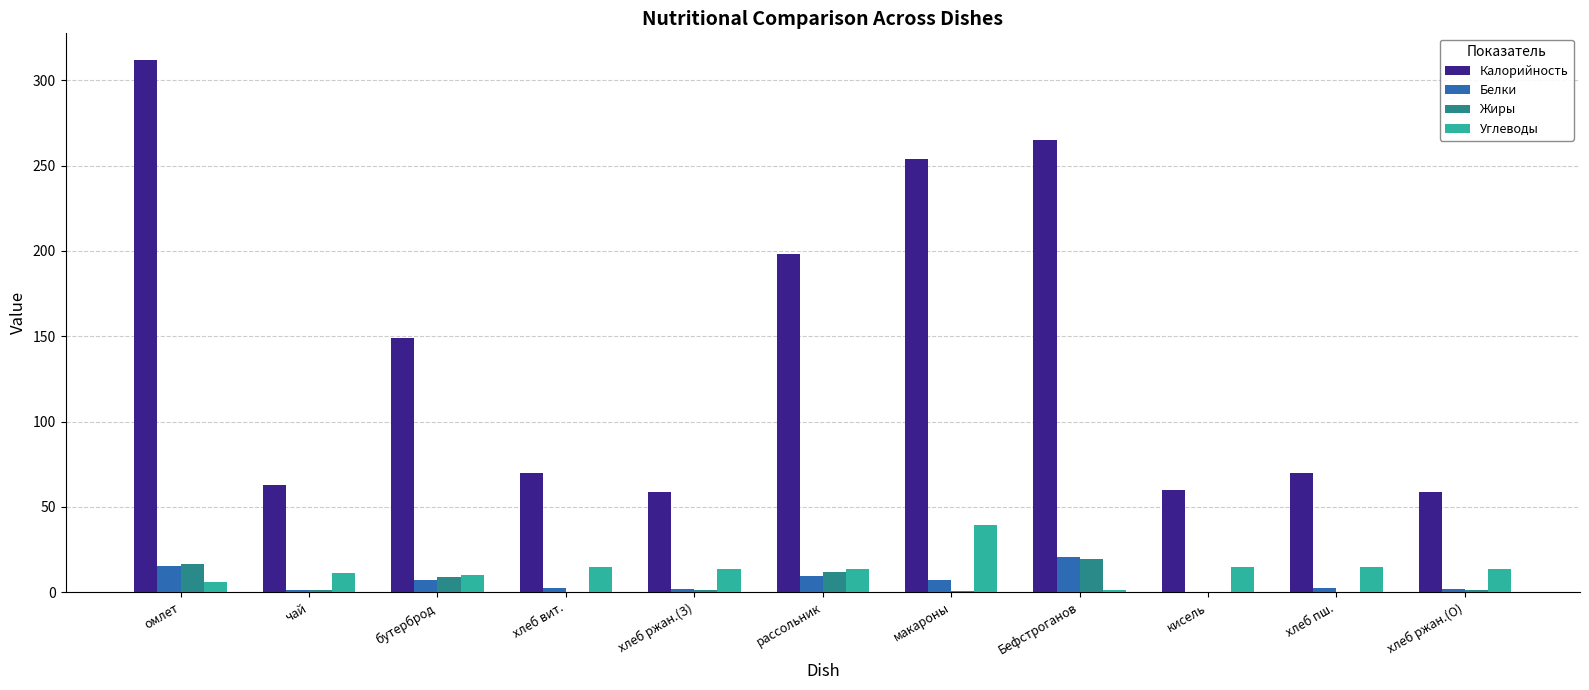

What are all the series names shown in the legend?

Калорийность, Белки, Жиры, Углеводы